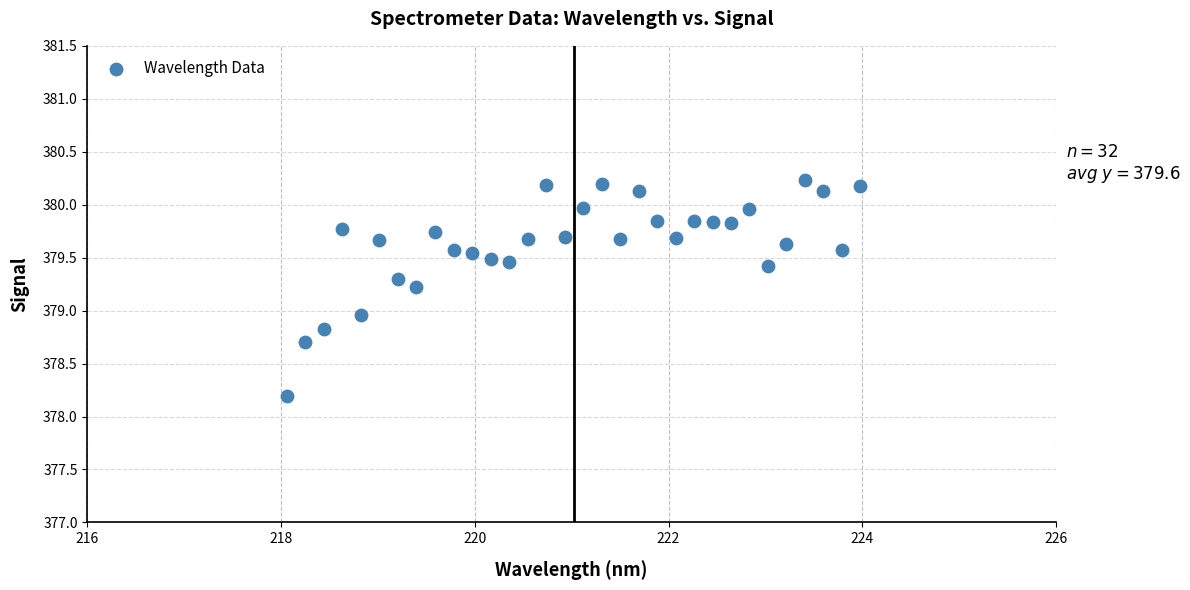

What is the range of Y values (max minus min)?

2.0